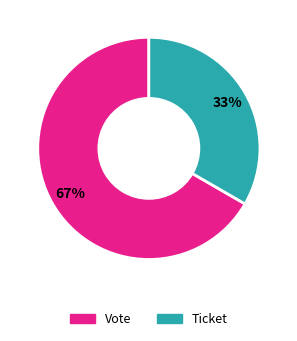

To the nearest percent, what is the combined percentage of Ticket and Vote?

100%